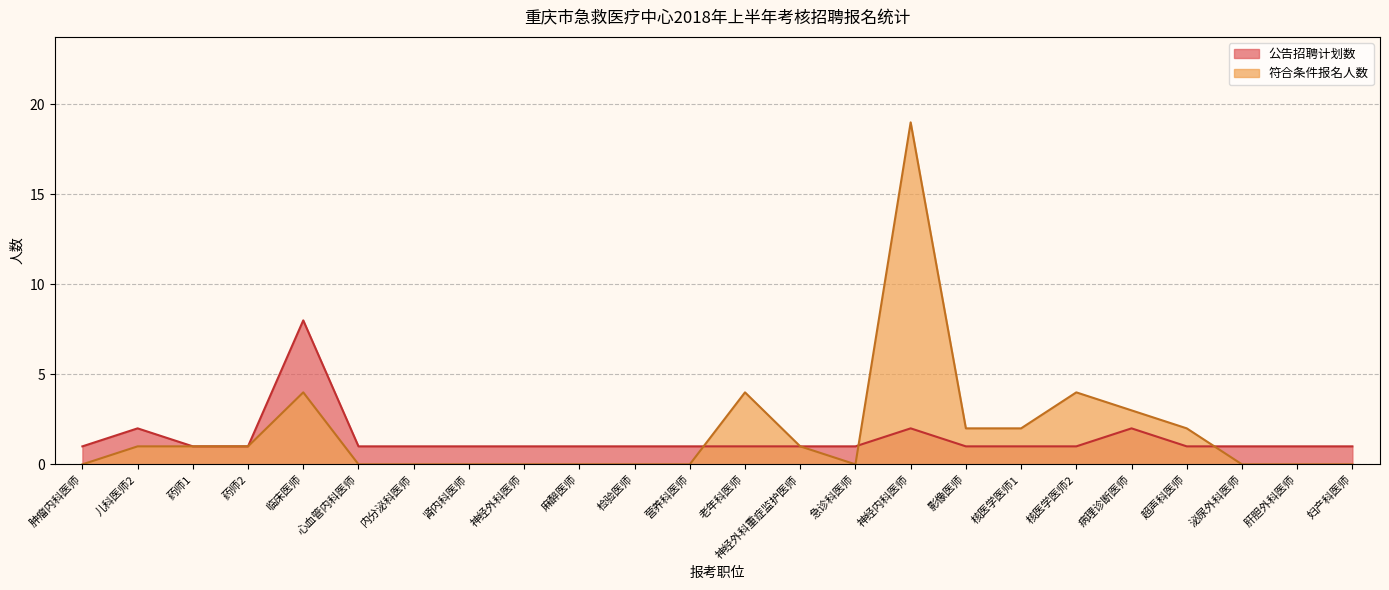

What is the sum of all 公告招聘计划数 values?

34